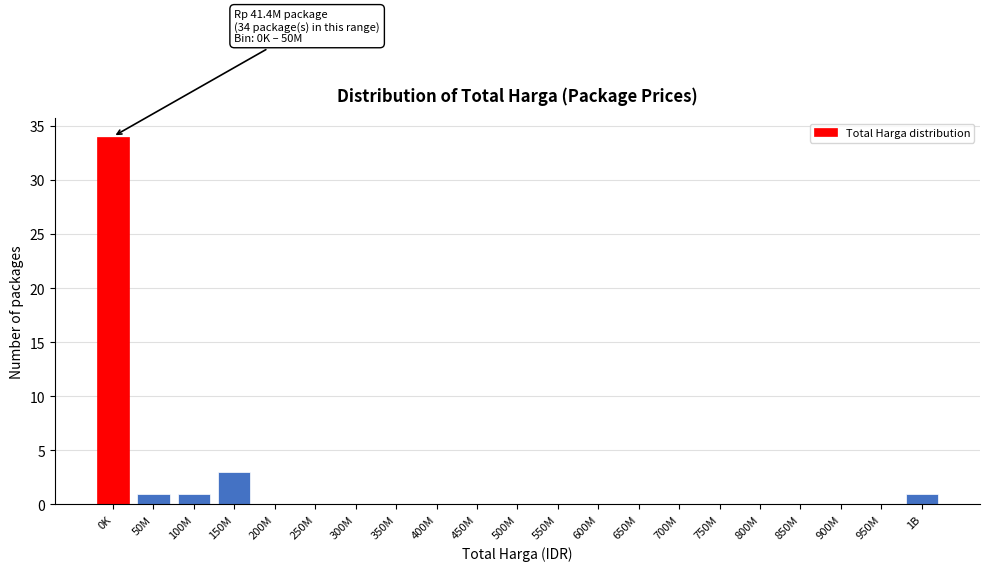

Reading left to right, list all the values displayed in this chart.

0K=34	50M=1	100M=1	150M=3	200M=0	250M=0	300M=0	350M=0	400M=0	450M=0	500M=0	550M=0	600M=0	650M=0	700M=0	750M=0	800M=0	850M=0	900M=0	950M=0	1B=1